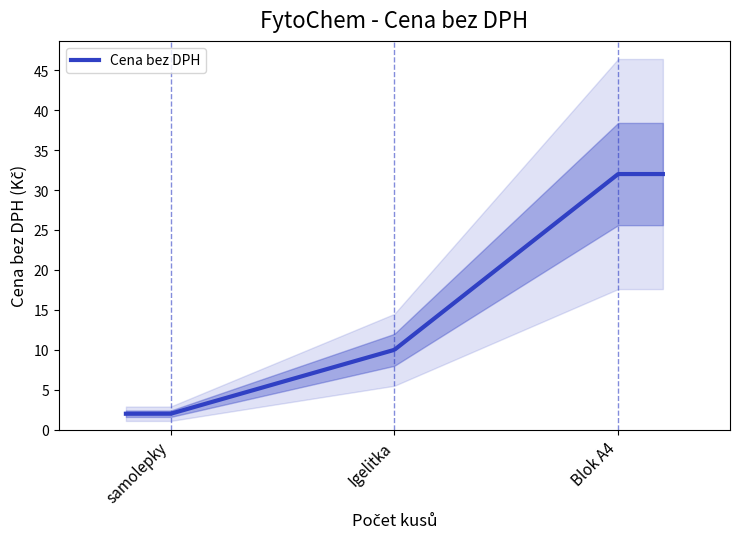

What is the ratio of the value at Igelitka to the value at samolepky?

5.0